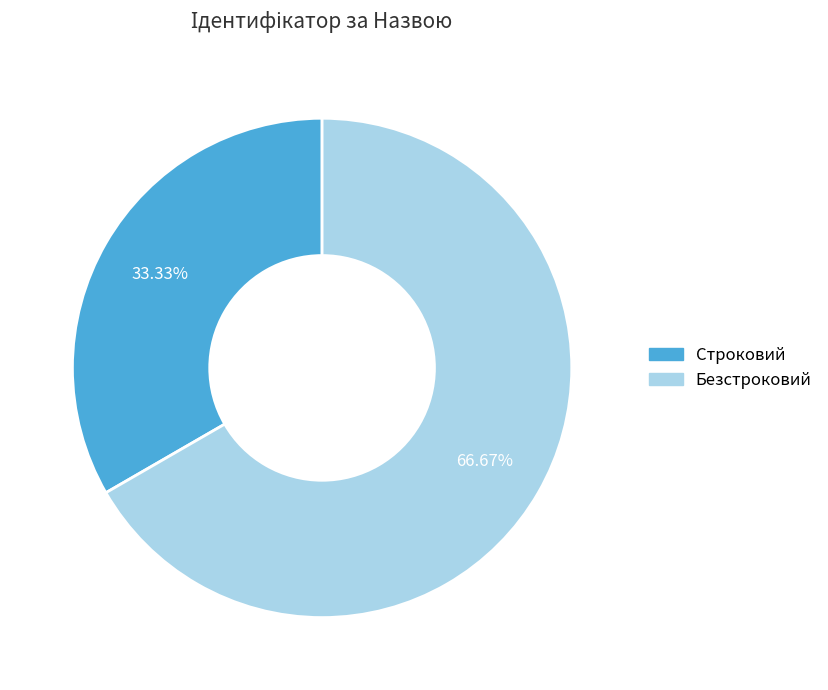

Rank the categories by value from lowest to highest.

Строковий, Безстроковий